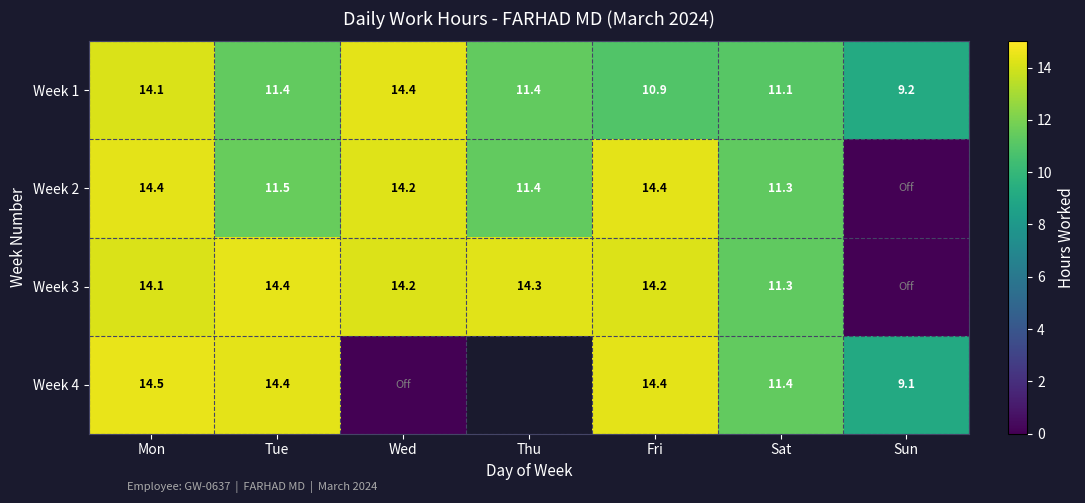

Which category has the lowest value in the Week 1 series?

Sun